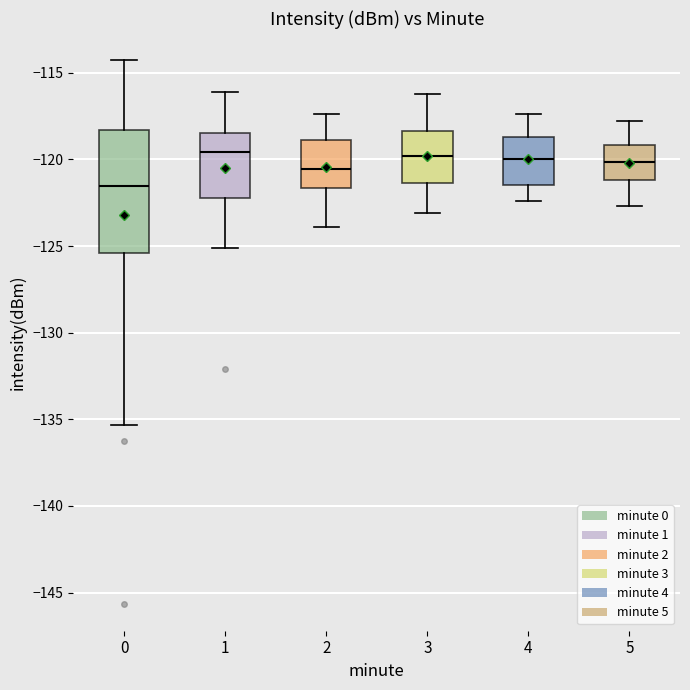

Reading left to right, transcribe this box plot: for each box, give where its median line is, the range the box spans, and where its two whiskers end, as read against the y-axis. The values are not printed on the chart, so give them approximately, as read against the axis.

0: median -121.5, box -125.5 to -118.5, whiskers -135.5 to -114.5
1: median -119.5, box -122.0 to -118.5, whiskers -125.0 to -116.0
2: median -120.5, box -121.5 to -119.0, whiskers -124.0 to -117.5
3: median -120.0, box -121.5 to -118.5, whiskers -123.0 to -116.0
4: median -120.0, box -121.5 to -118.5, whiskers -122.5 to -117.5
5: median -120.0, box -121.0 to -119.0, whiskers -122.5 to -118.0